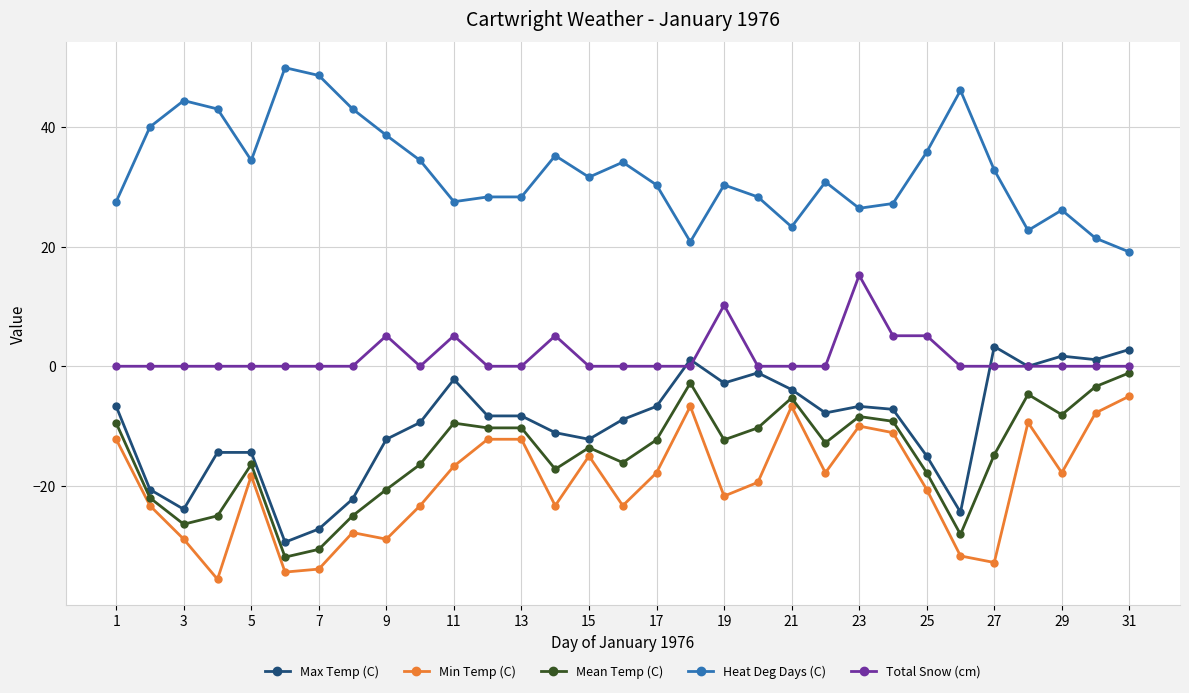

What is the lowest value of the Mean Temp (C) series?

-31.9